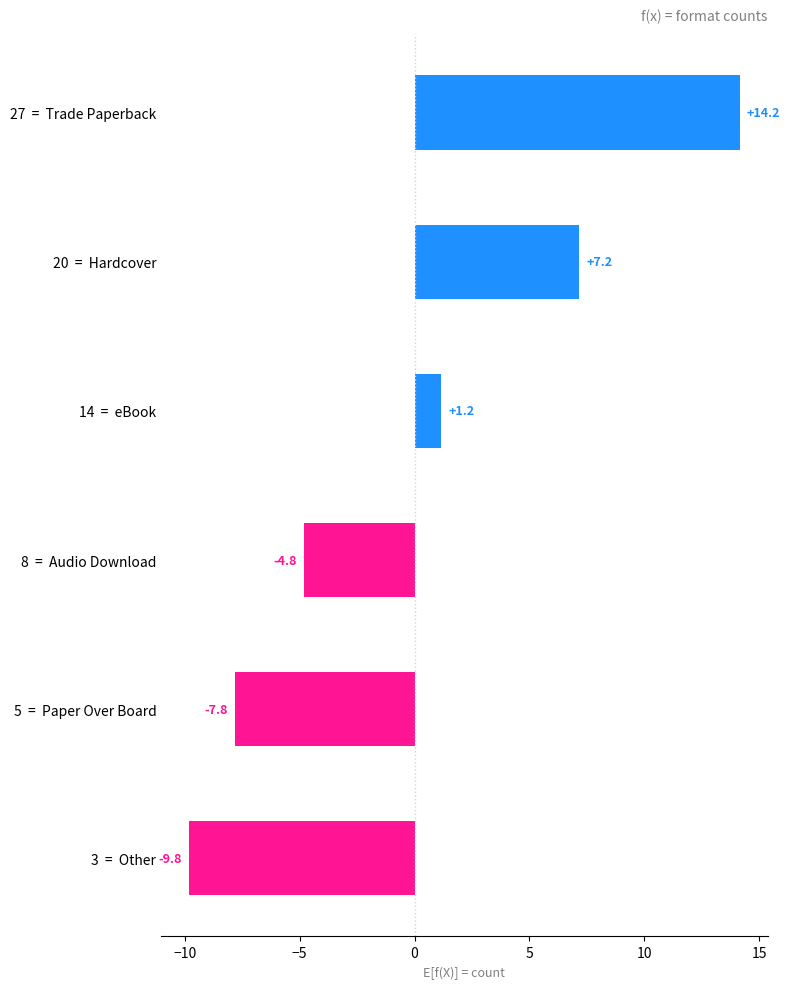

How many data points are less than 1?

3